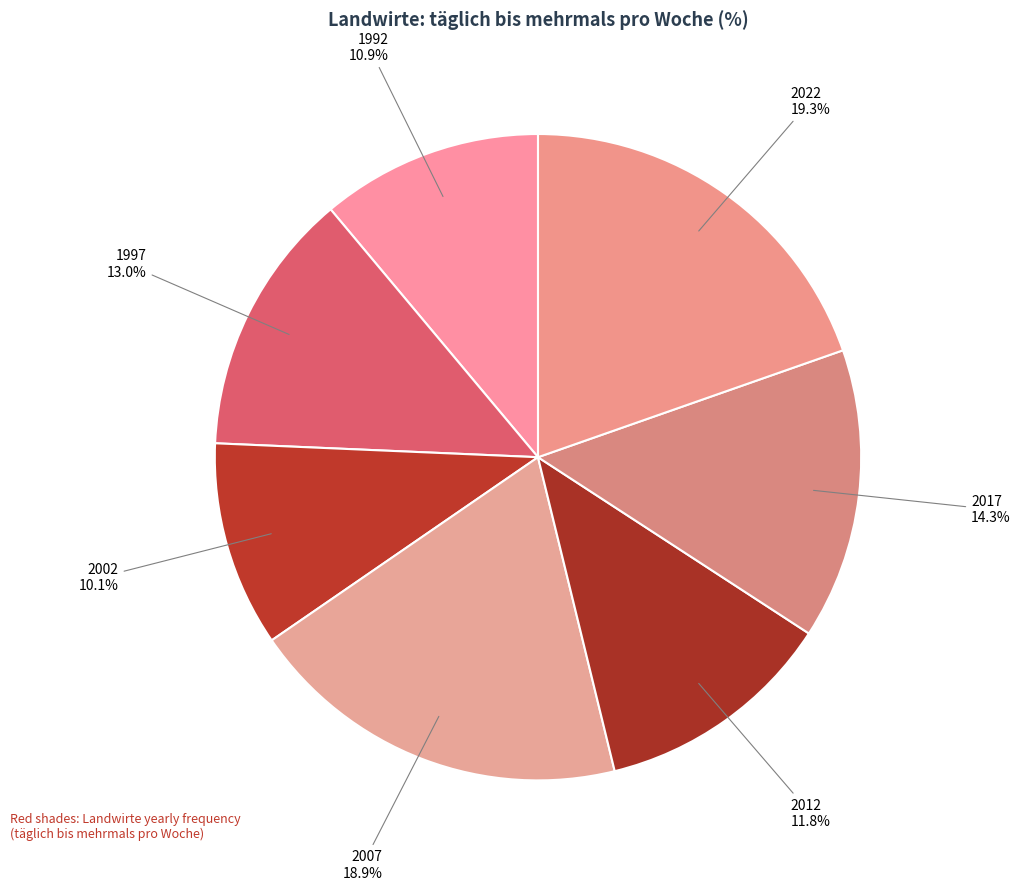

Approximately how many times larger is the value at 2022 compared to 1992?

1.8